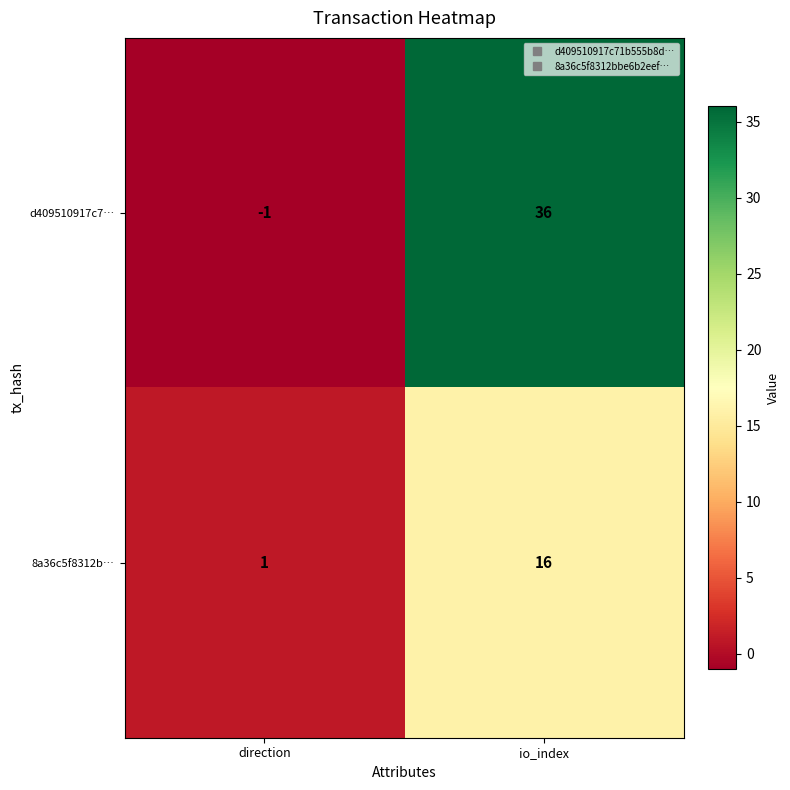

What is the approximate value of d409510917c7… at io_index?

36